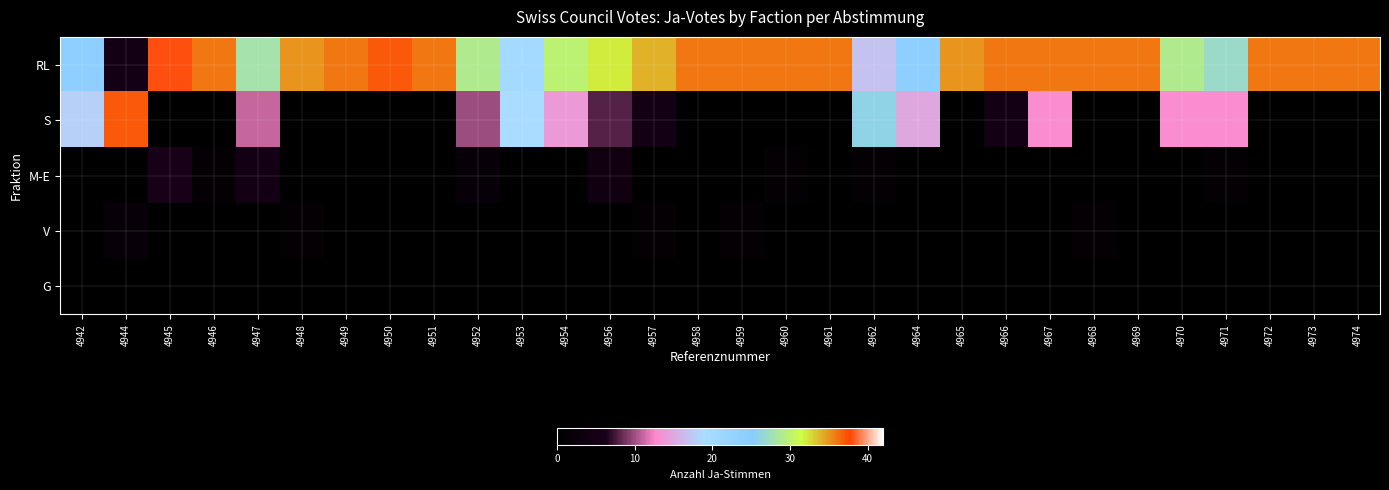

Reading right to left, transcribe all the data shown in this chart.

RL: 4974=36	4973=36	4972=36	4971=27	4970=29	4969=36	4968=36	4967=36	4966=36	4965=35	4964=24	4962=17	4961=36	4960=36	4959=36	4958=36	4957=34	4956=32	4954=30	4953=20	4952=29	4951=36	4950=37	4949=36	4948=35	4947=28	4946=36	4945=38	4944=5	4942=24
S: 4974=0	4973=0	4972=0	4971=13	4970=13	4969=0	4968=0	4967=13	4966=5	4965=0	4964=15	4962=26	4961=0	4960=0	4959=0	4958=0	4957=5	4956=8	4954=14	4953=19	4952=10	4951=0	4950=0	4949=0	4948=0	4947=11	4946=0	4945=0	4944=37	4942=18
M-E: 4974=0	4973=0	4972=0	4971=1	4970=0	4969=0	4968=0	4967=0	4966=0	4965=0	4964=0	4962=1	4961=0	4960=1	4959=0	4958=0	4957=0	4956=4	4954=0	4953=0	4952=2	4951=0	4950=0	4949=0	4948=0	4947=5	4946=1	4945=6	4944=0	4942=0
V: 4974=0	4973=0	4972=0	4971=0	4970=0	4969=0	4968=1	4967=0	4966=0	4965=0	4964=0	4962=0	4961=0	4960=0	4959=1	4958=0	4957=1	4956=0	4954=0	4953=0	4952=0	4951=0	4950=0	4949=0	4948=1	4947=0	4946=0	4945=0	4944=2	4942=0
G: 4974=0	4973=0	4972=0	4971=0	4970=0	4969=0	4968=0	4967=0	4966=0	4965=0	4964=0	4962=0	4961=0	4960=0	4959=0	4958=0	4957=0	4956=0	4954=0	4953=0	4952=0	4951=0	4950=0	4949=0	4948=0	4947=0	4946=0	4945=0	4944=0	4942=0